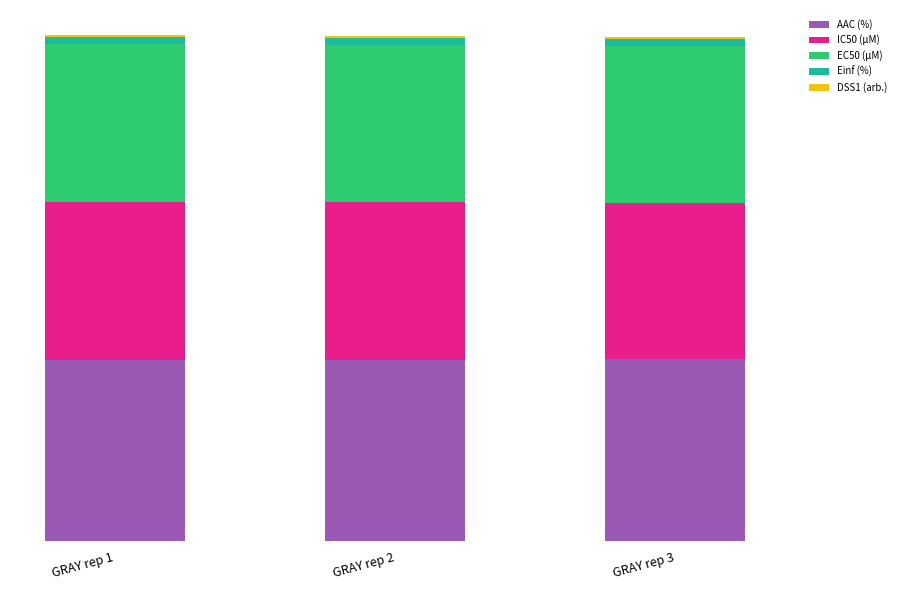

Does the chart contain stacked bars?

Yes